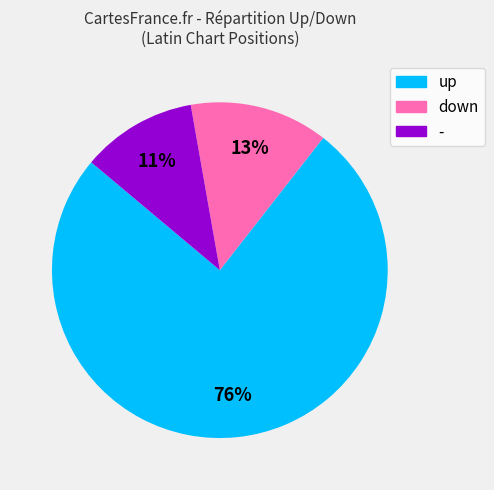

True or false: down accounts for 13% of the total.

True